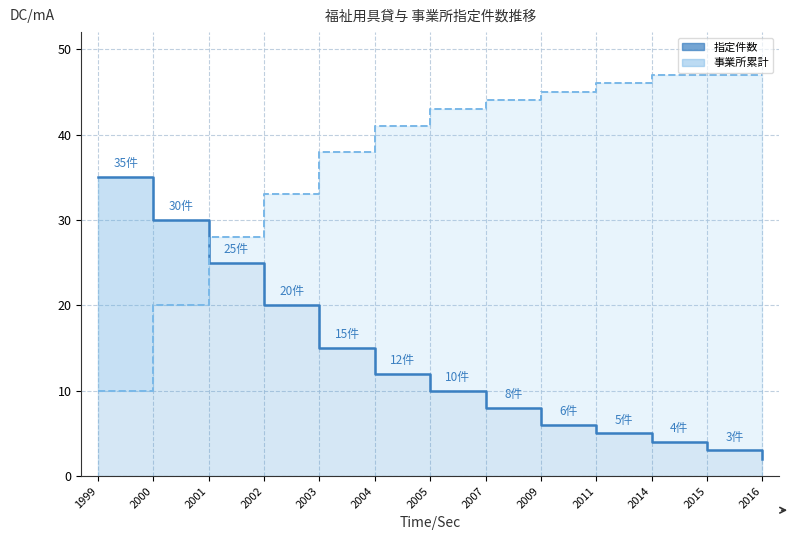

What is the total value across all series at 2011?

51